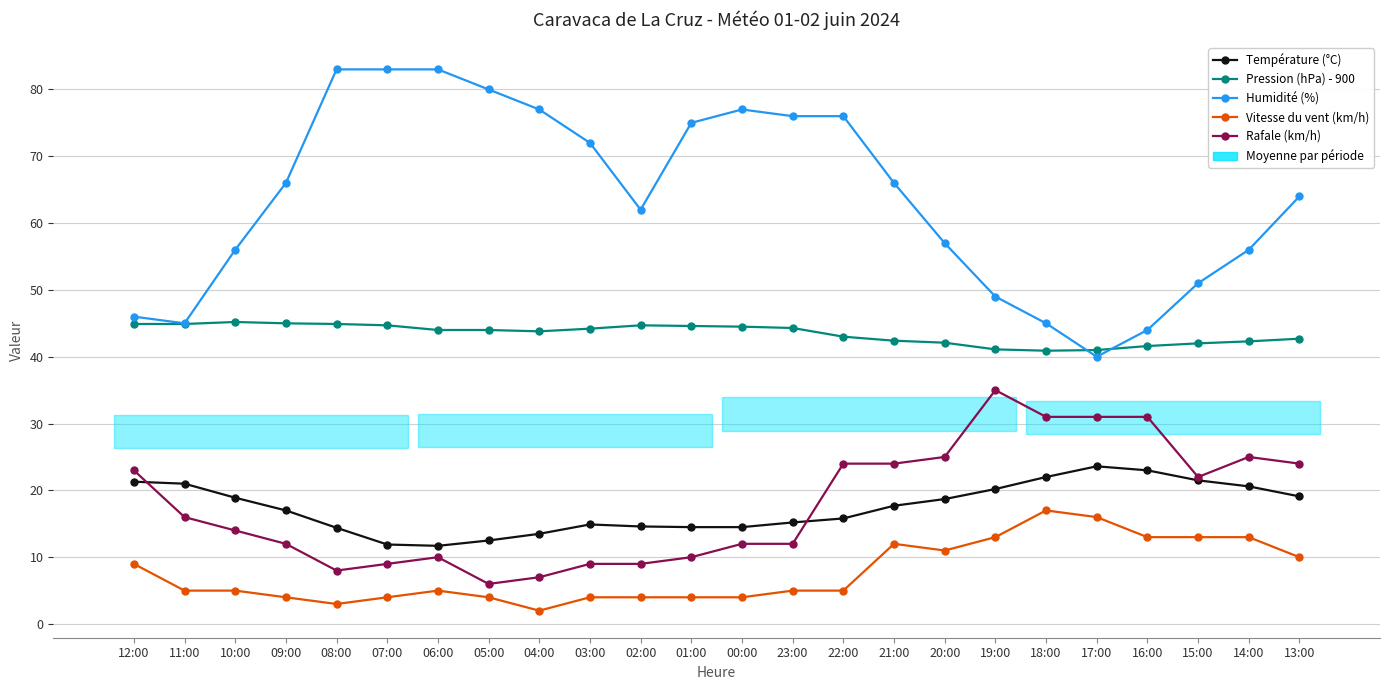

What is the minimum value for Vitesse du vent (km/h)?

2.0